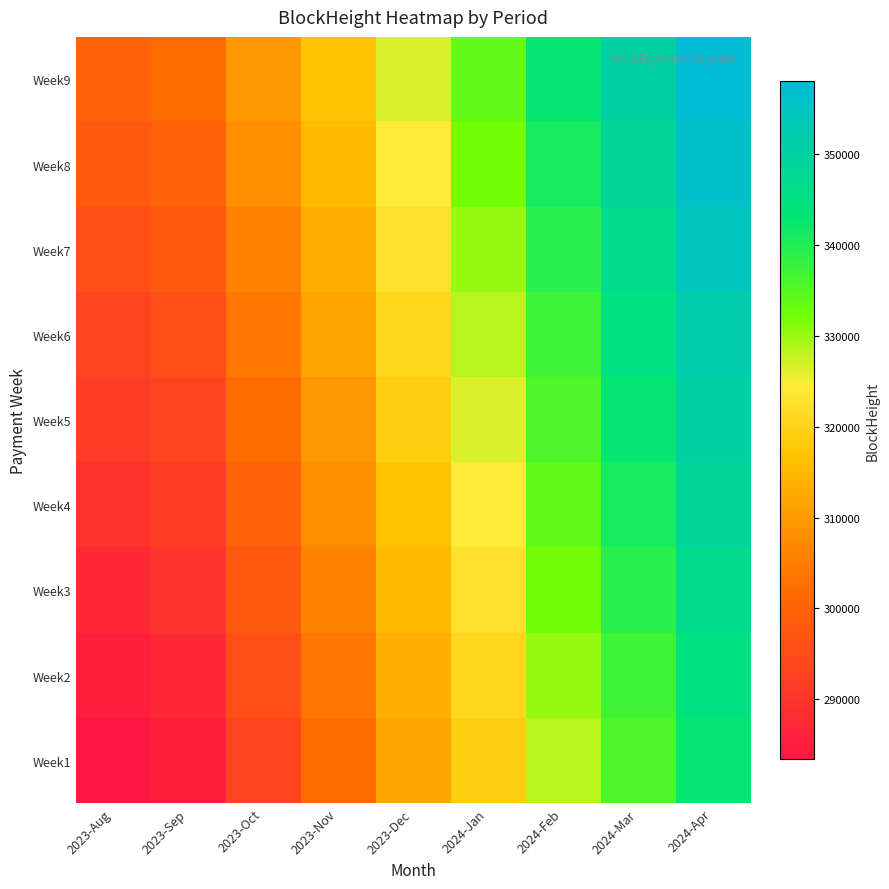

At how many categories does at least one series exceed 283479?

9